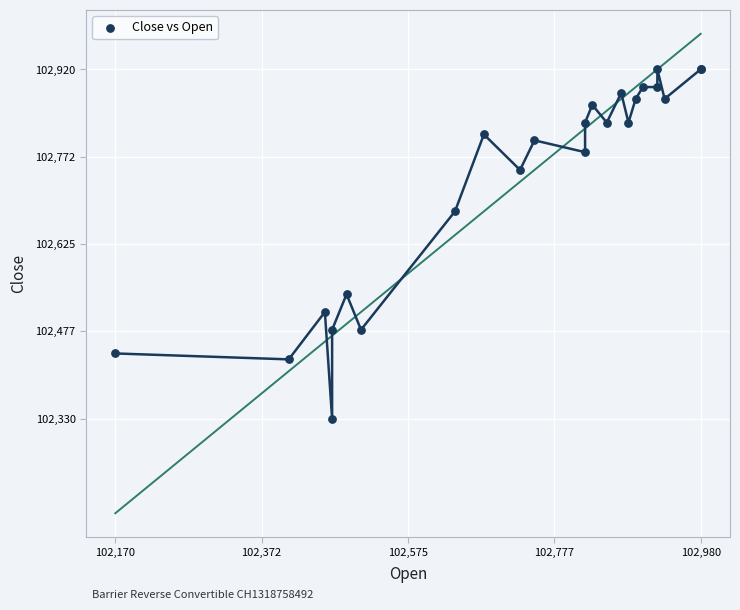

What Y value in the scatter plot is closest to 102625?

102680